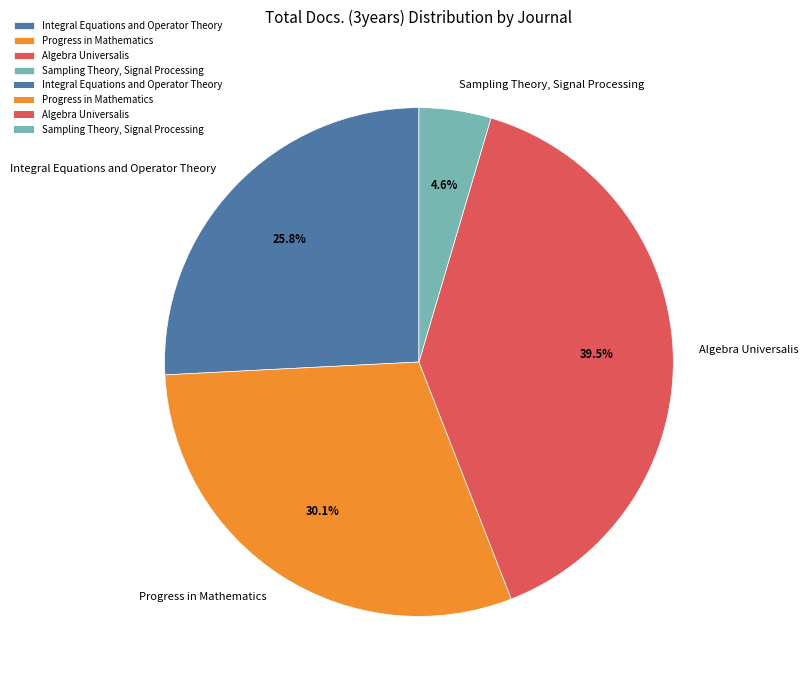

Rank the categories by value from highest to lowest.

Algebra Universalis, Progress in Mathematics, Integral Equations and Operator Theory, Sampling Theory, Signal Processing